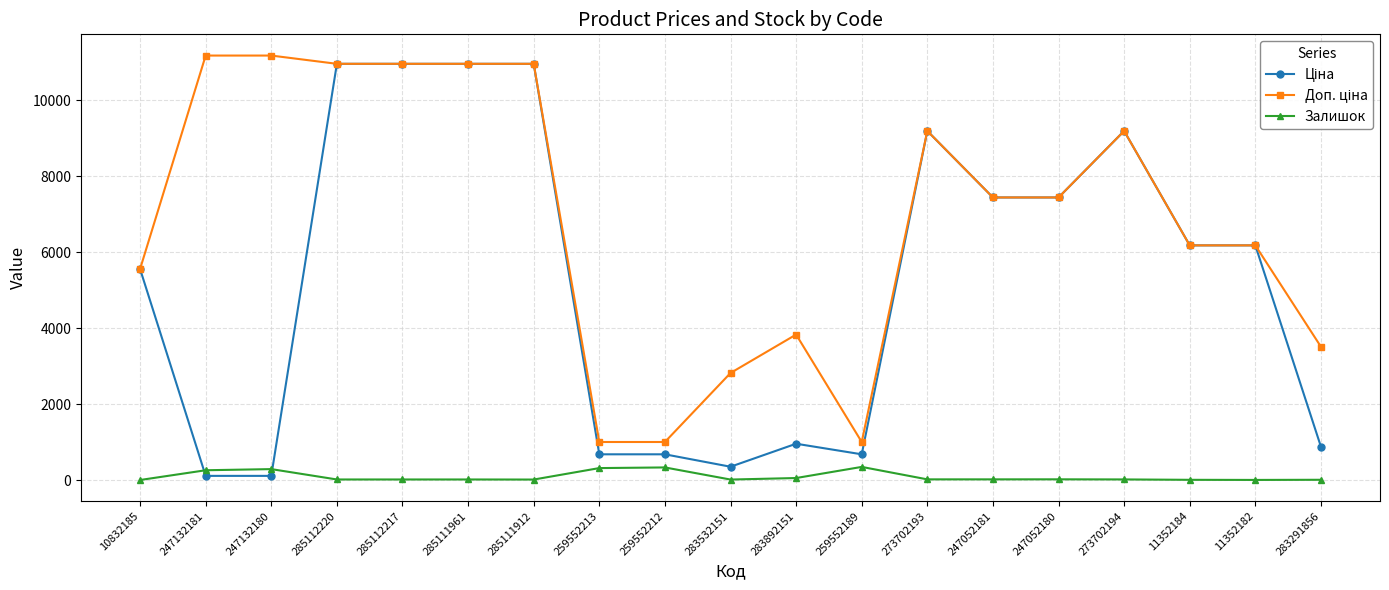

Is it true that Залишок equals 8.0 at 11352184?

True